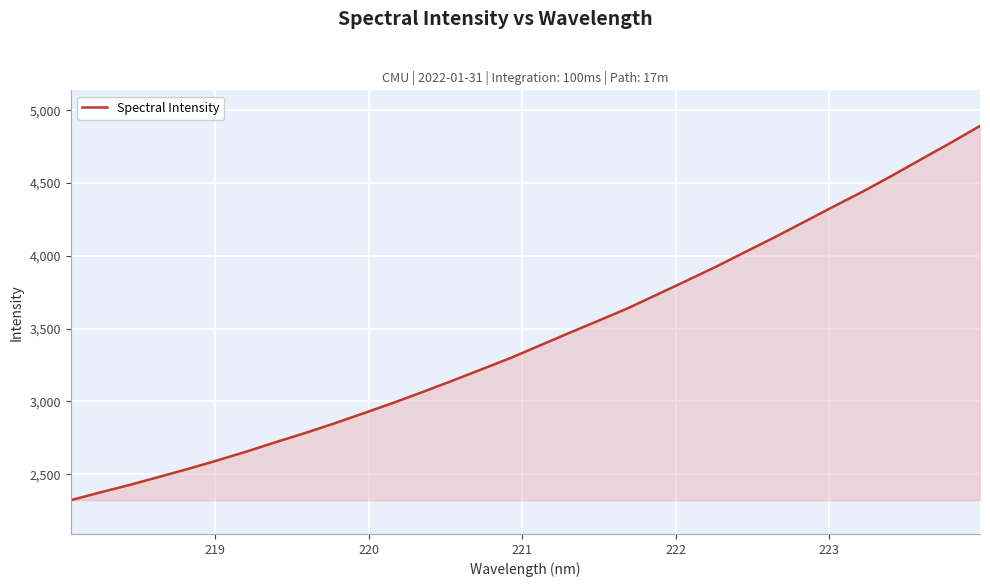

What is the difference between the maximum and minimum values?

2570.5